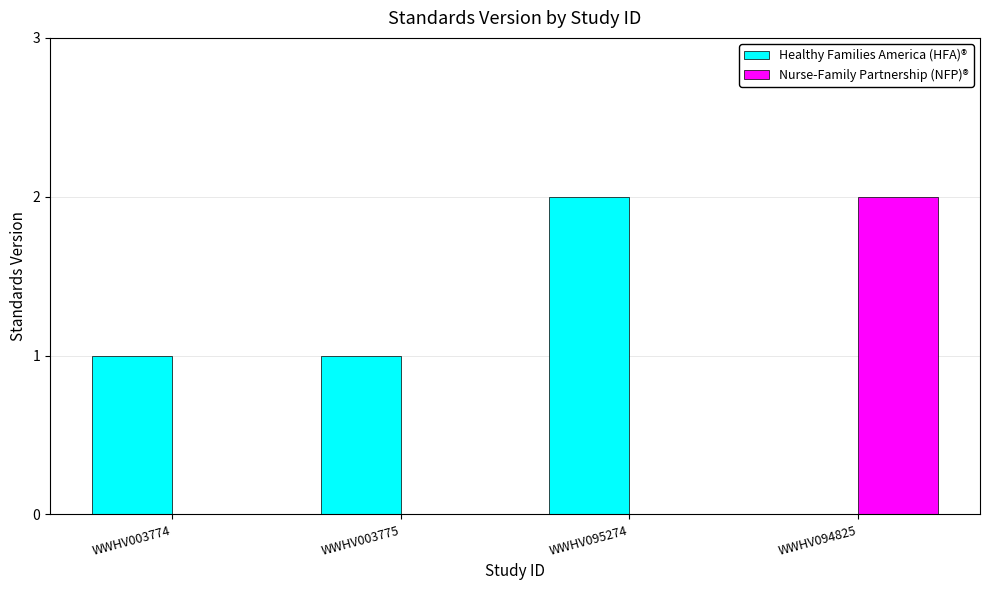

Which category has the lowest value across all series?

WWHV003774